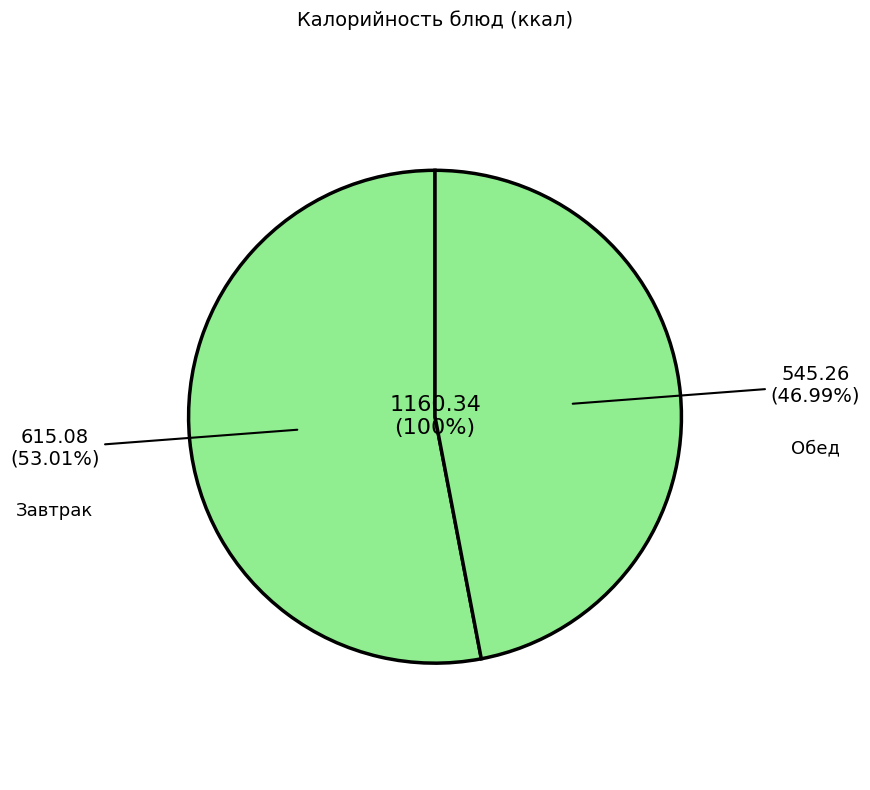

Count the number of slices in the pie.

9